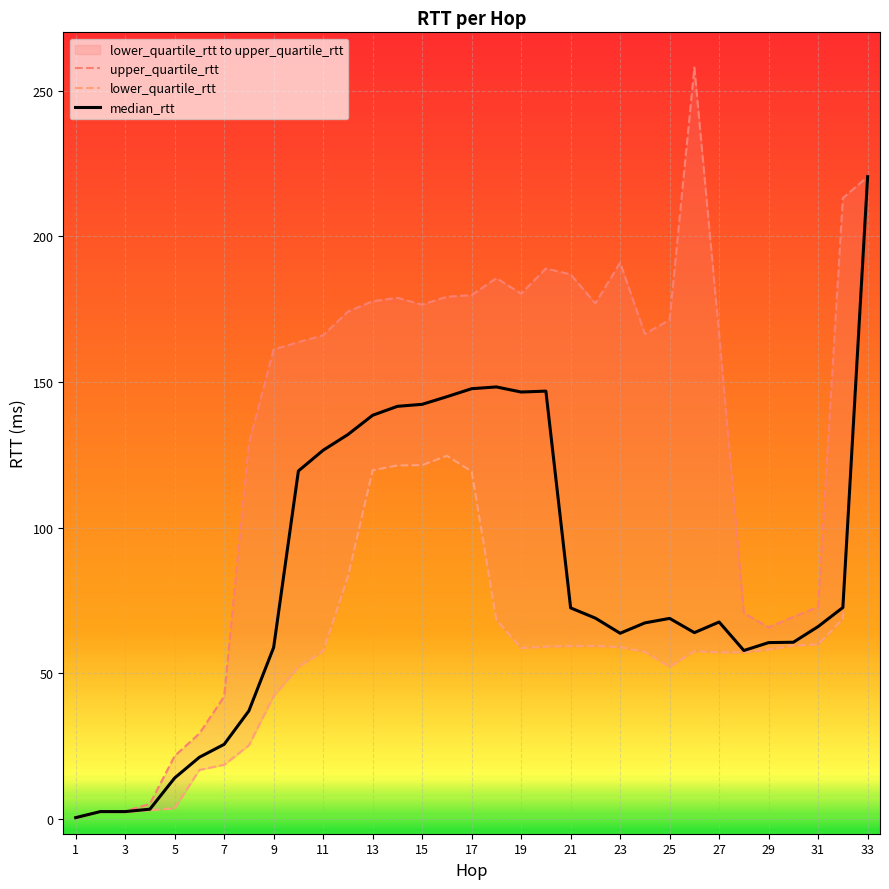

How many data points in median_rtt are less than 67?

15